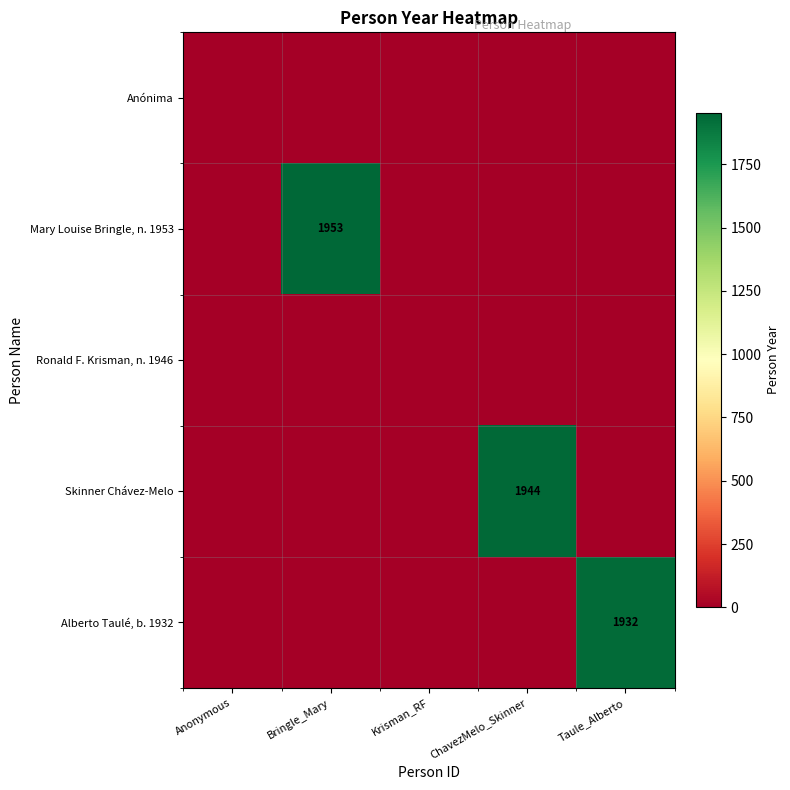

True or false: Mary Louise Bringle, n. 1953 has a value of 2713 at Bringle_Mary.

False